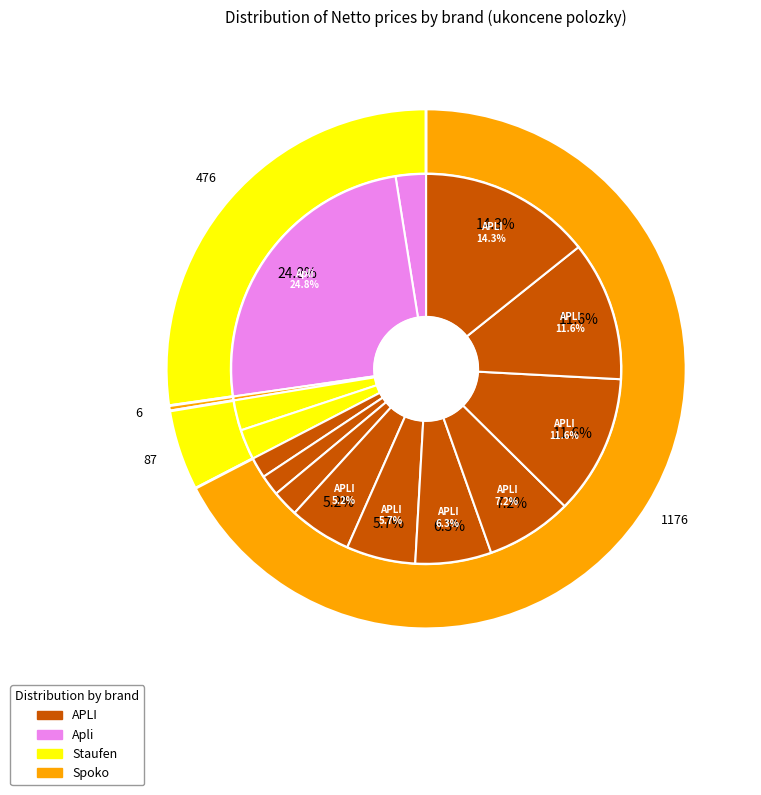

Which has a higher value, APLI or APLI?

APLI